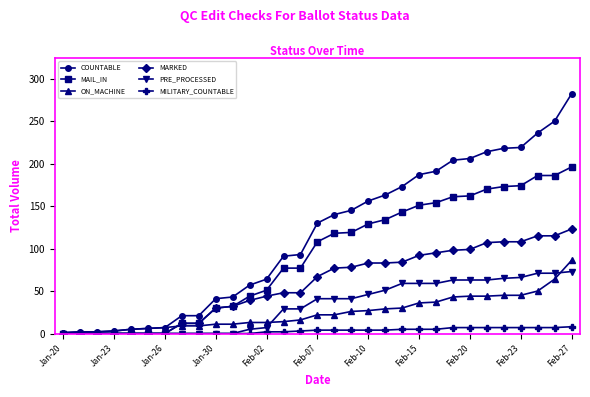

What is the average value of the MILITARY_COUNTABLE series?

3